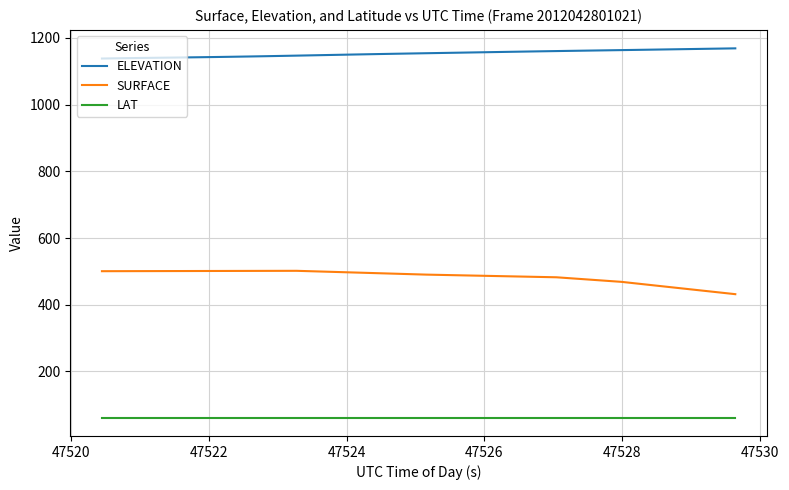

How many lines are shown in the chart?

3